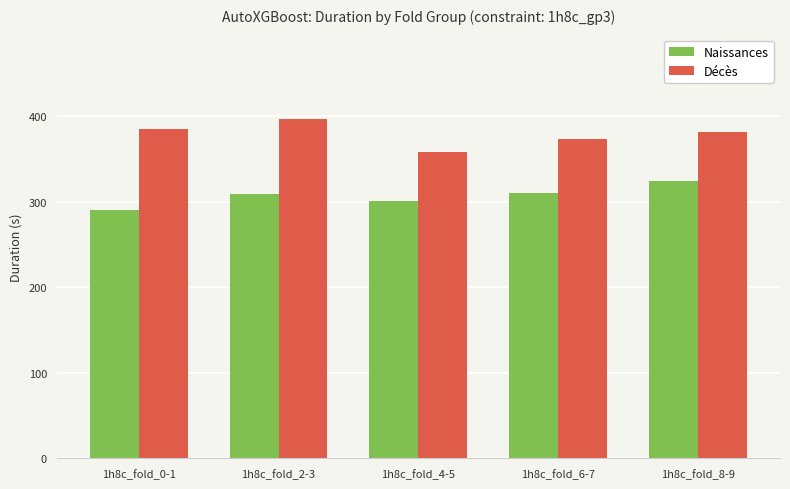

Which series has the largest range (max minus min)?

Décès